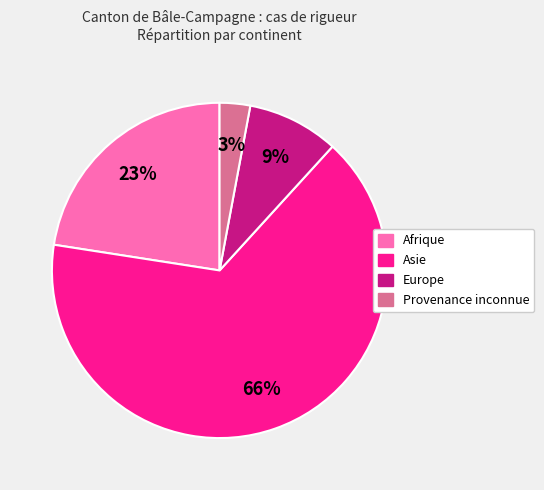

Does any single category account for the majority?

Yes